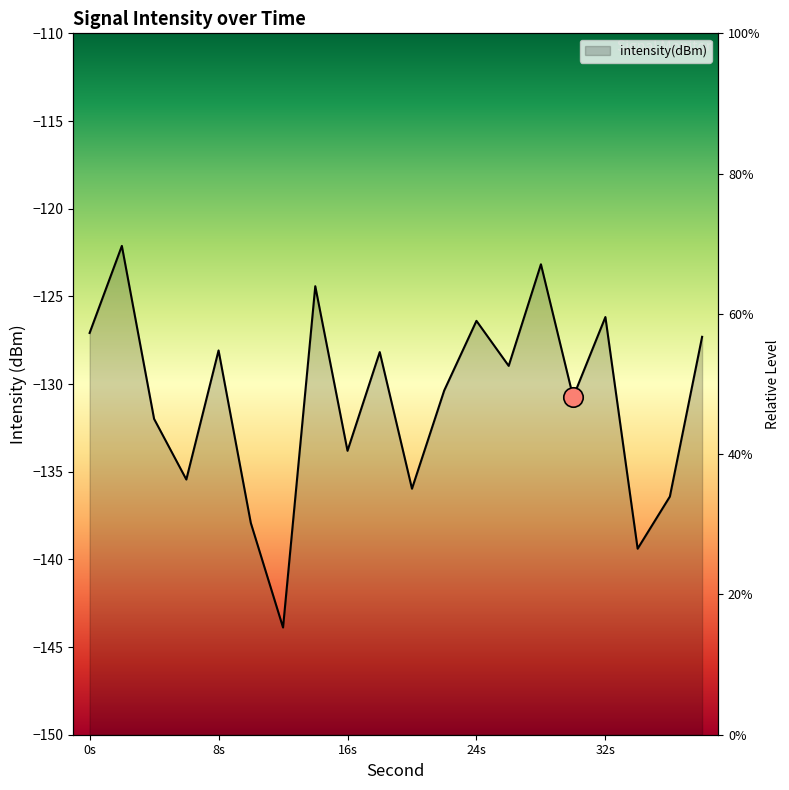

Count the number of values greater than -128.

7